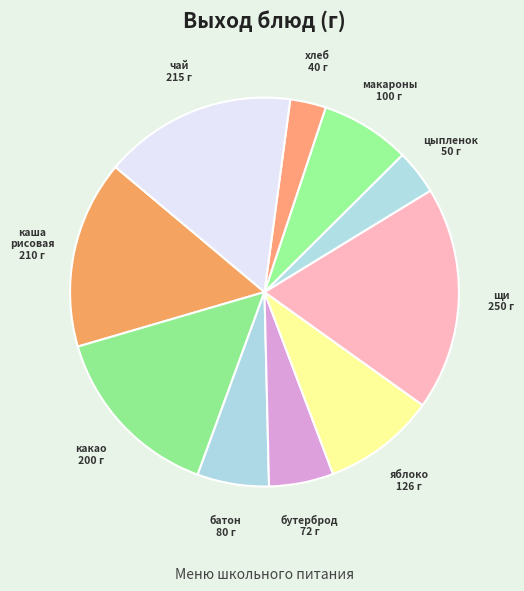

Does any single category account for the majority?

No